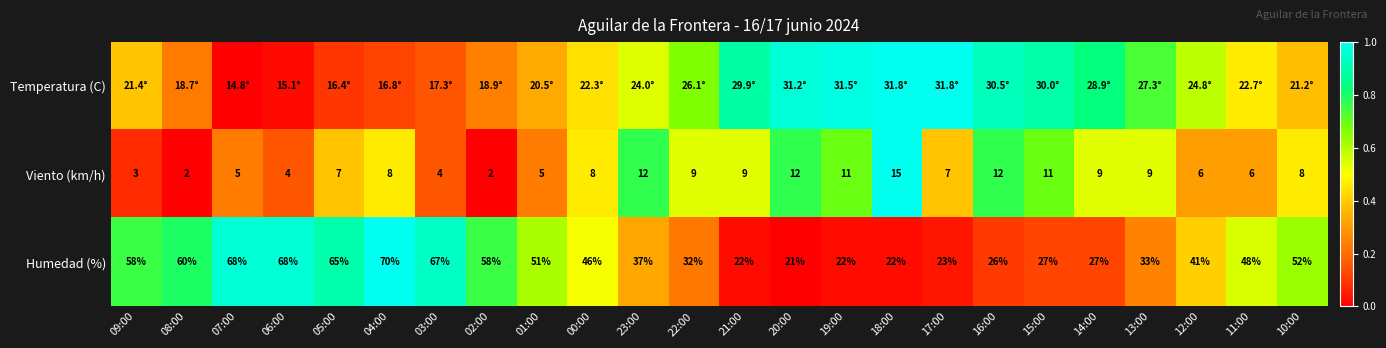

Count the number of data series in this chart.

3